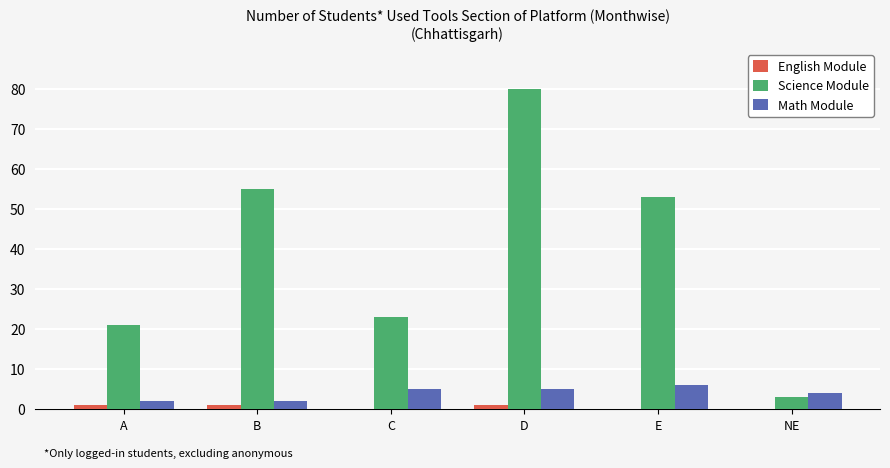

Between C and NE, which series saw the biggest shift?

Science Module